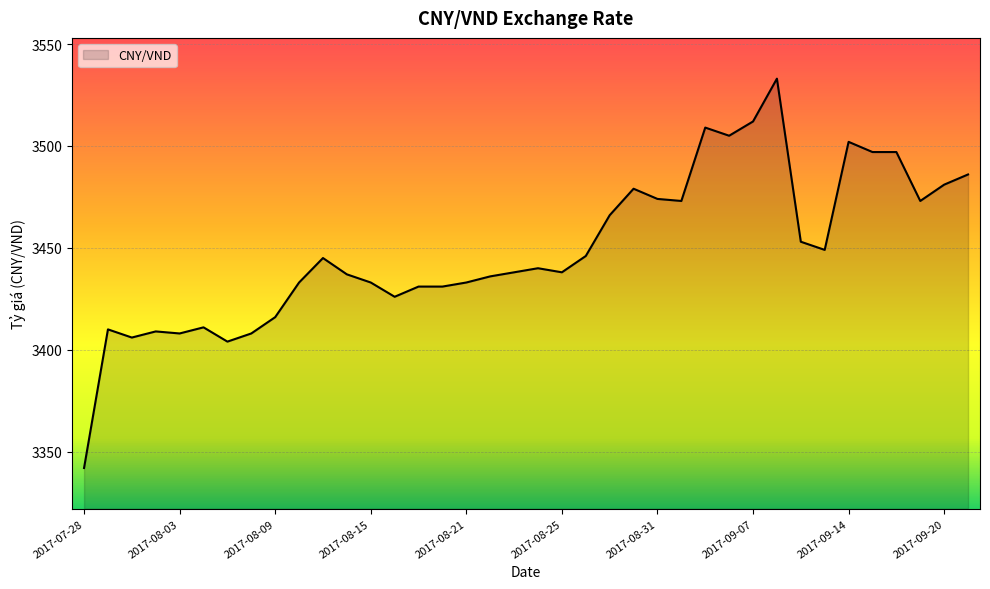

What is the maximum value shown in the chart?

3533